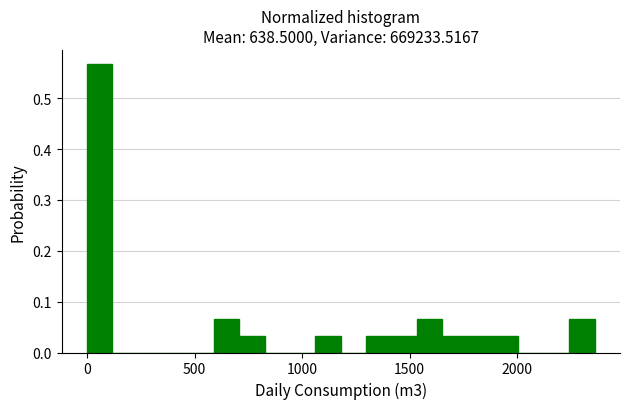

Around what value on the x-axis is the tallest bar? Give the approximate position of its centre, as read against the axis.

50